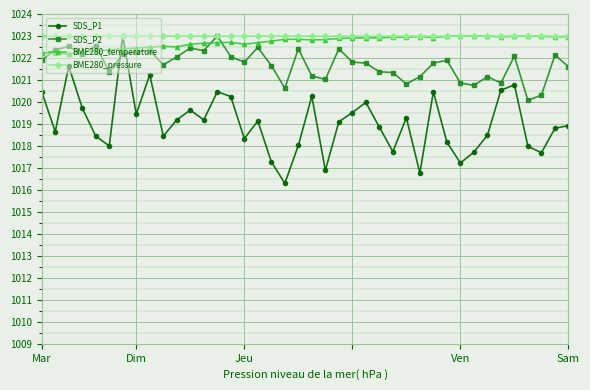

True or false: SDS_P1 has more than 1 interior local peaks.

True